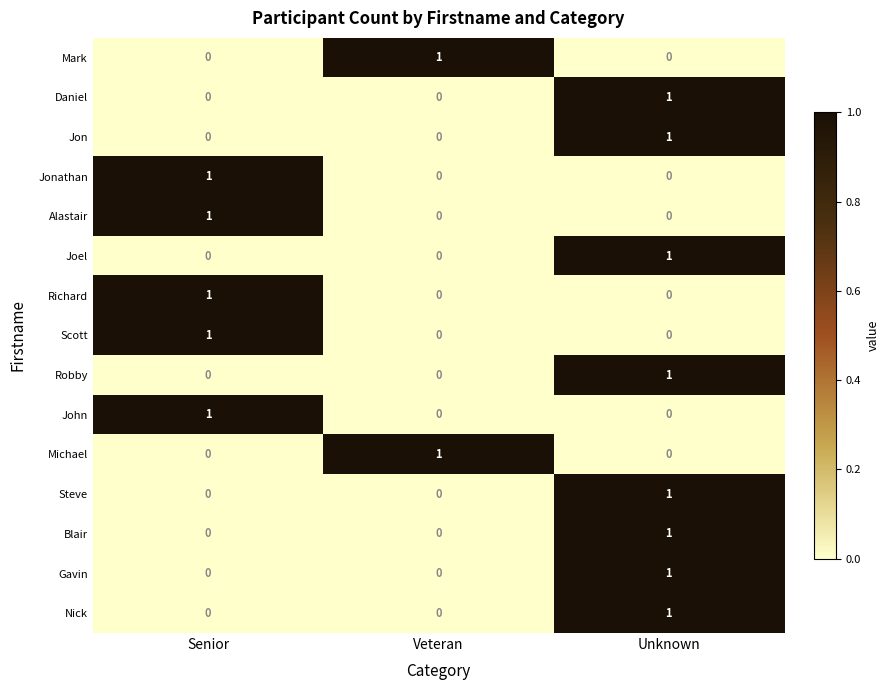

Count the Alastair values in the range 0 to 1.

3